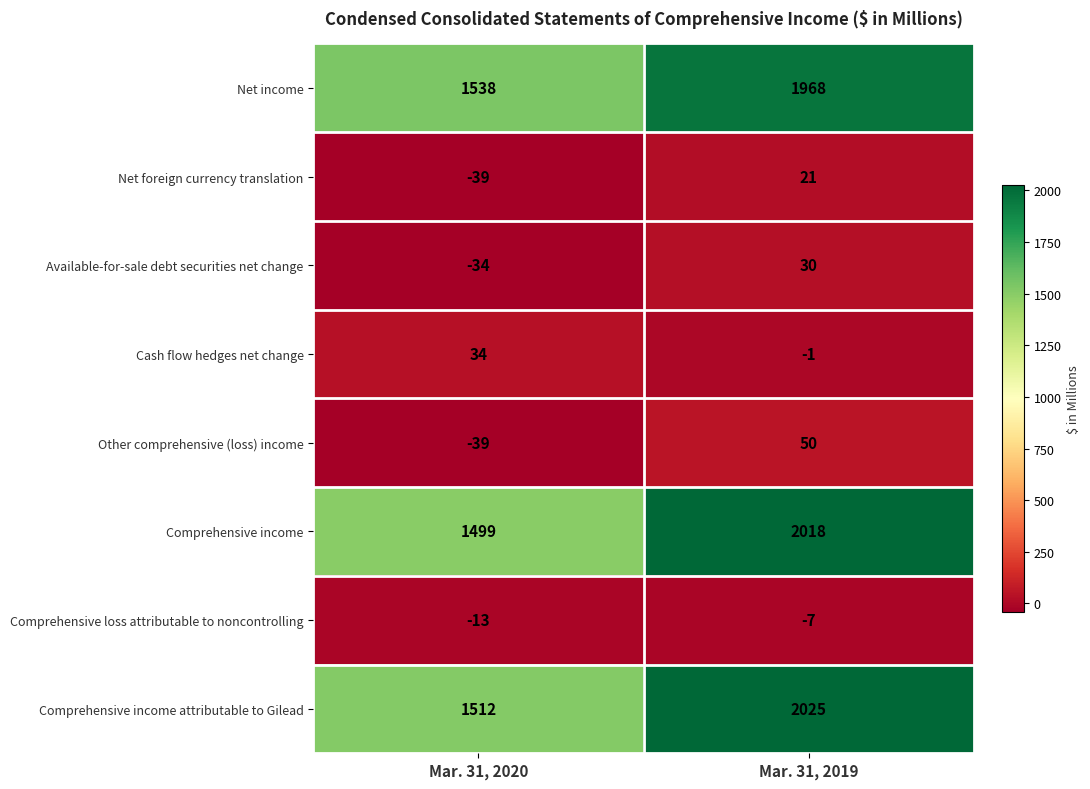

Which series changed the most between Mar. 31, 2020 and Mar. 31, 2019?

Comprehensive income